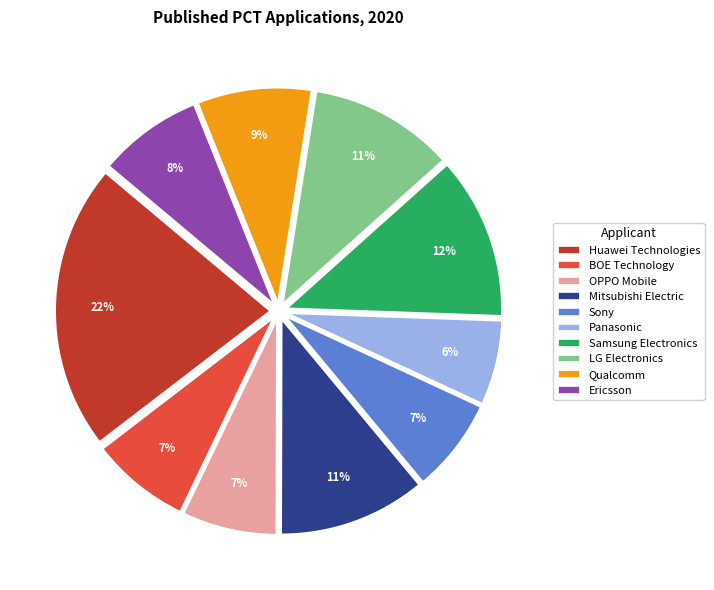

True or false: Ericsson accounts for 14% of the total.

False